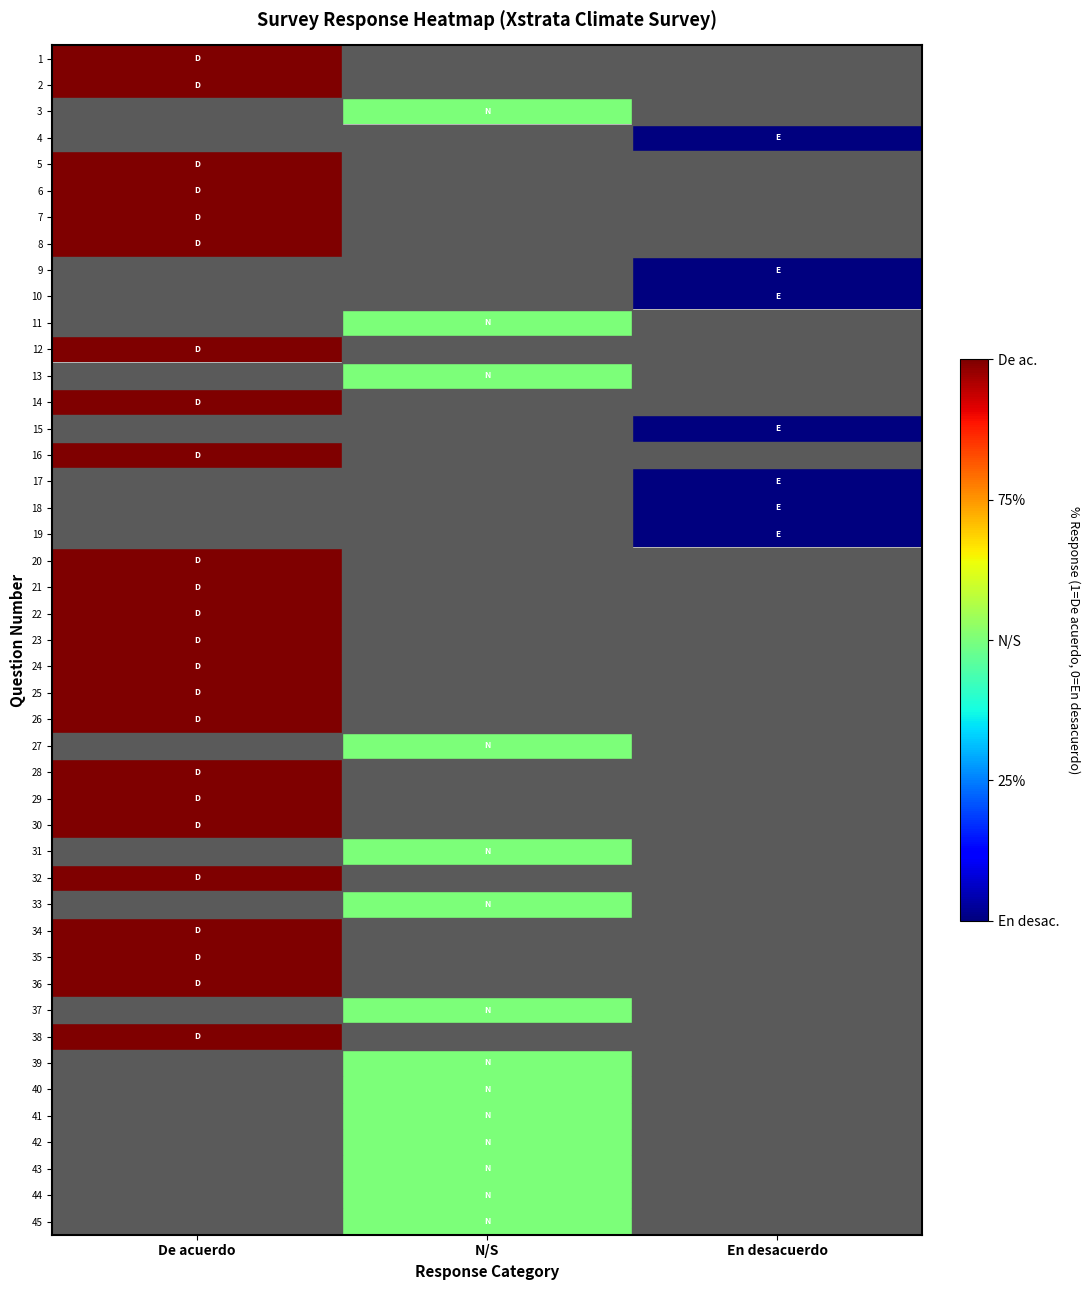

What is the sum of all 34 values?

1.0